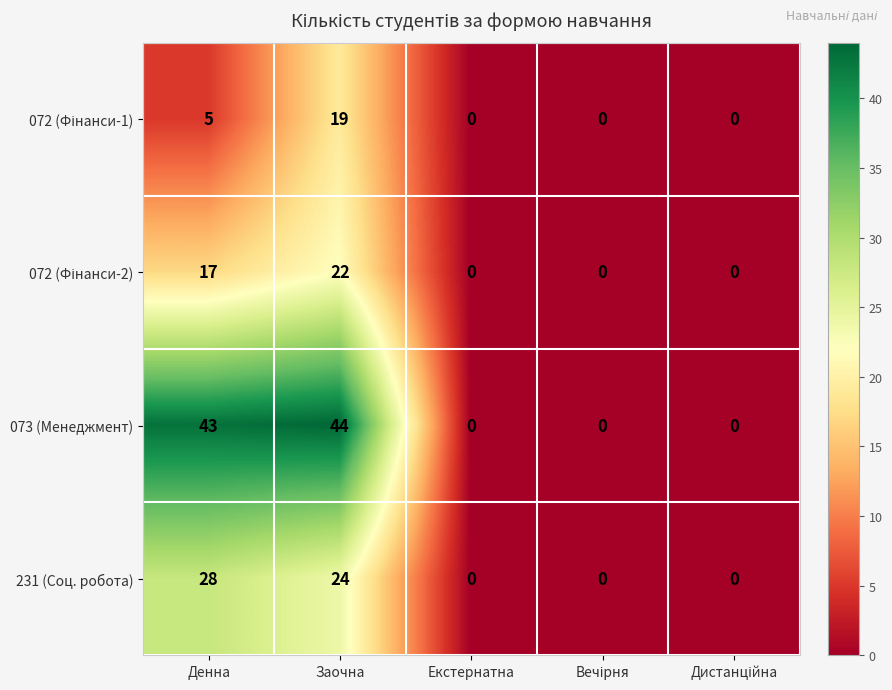

What is the total value across all series at Денна?

93